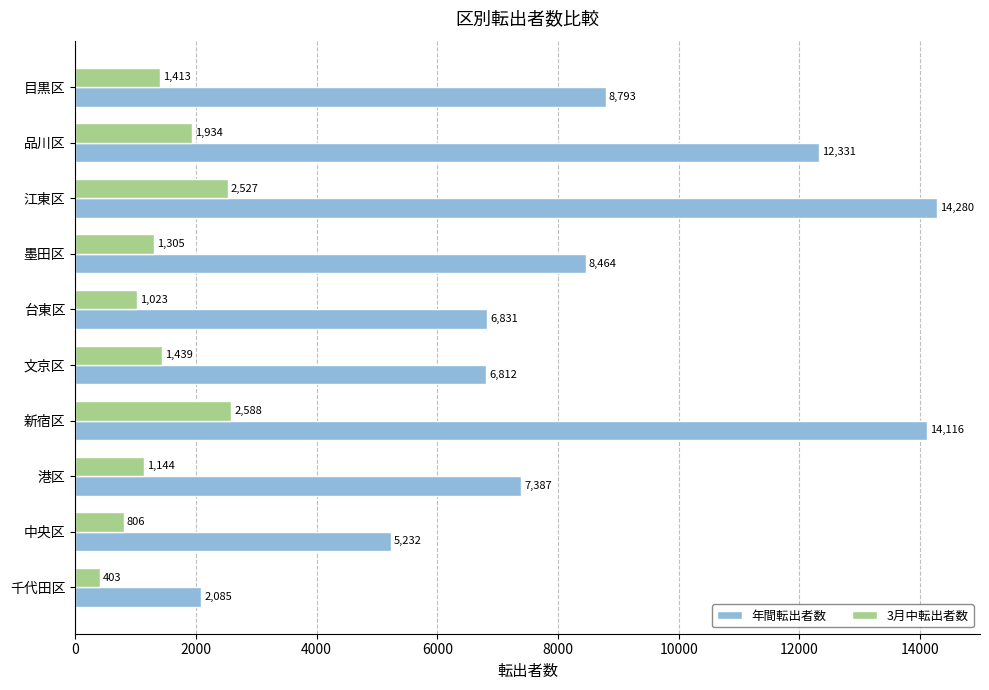

At 江東区, list the series in order from smallest to largest.

3月中転出者数, 年間転出者数